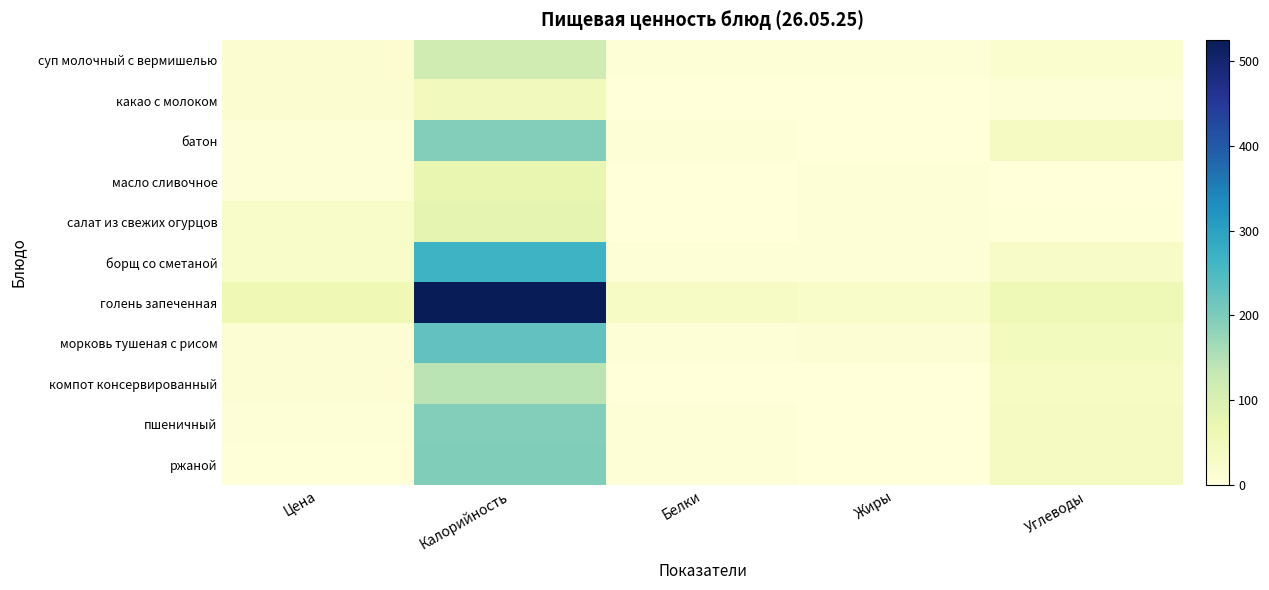

Rank the series at Калорийность from highest to lowest value.

голень запеченная, борщ со сметаной, морковь тушеная с рисом, ржаной, батон, пшеничный, компот консервированный, суп молочный с вермишелью, салат из свежих огурцов, масло сливочное, какао с молоком